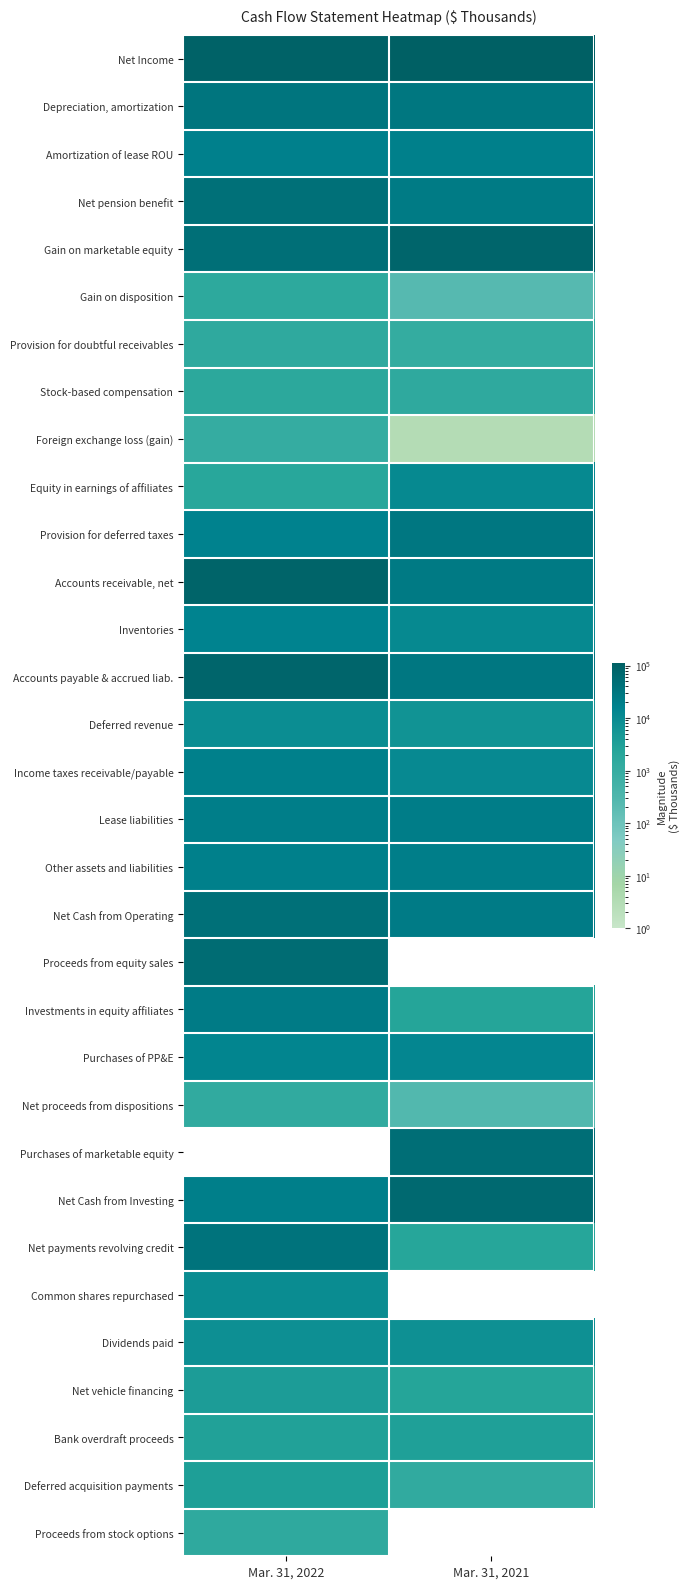

List the series in order of their peak value, lowest first.

Foreign exchange loss (gain), Net proceeds from dispositions, Proceeds from stock options, Provision for doubtful receivables, Gain on disposition, Stock-based compensation, Bank overdraft proceeds, Deferred acquisition payments, Net vehicle financing, Dividends paid, Deferred revenue, Common shares repurchased, Equity in earnings of affiliates, Purchases of PP&E, Inventories, Income taxes receivable/payable, Amortization of lease ROU, Other assets and liabilities, Lease liabilities, Investments in equity affiliates, Provision for deferred taxes, Depreciation, amortization, Net payments revolving credit, Net pension benefit, Net Cash from Operating, Proceeds from equity sales, Net Cash from Investing, Accounts payable & accrued liab., Gain on marketable equity, Accounts receivable, net, Net Income, Purchases of marketable equity